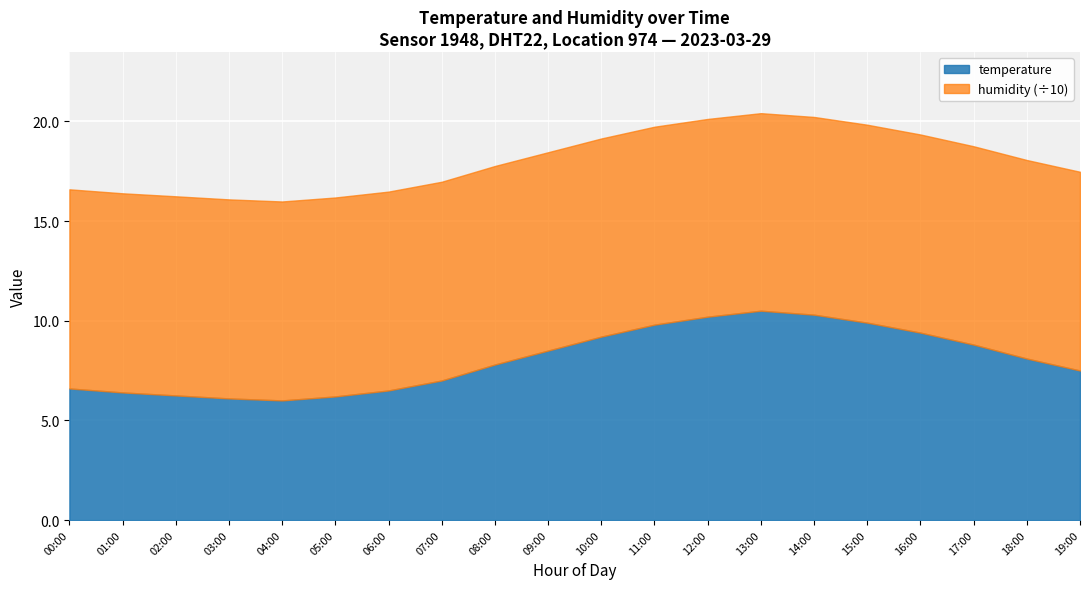

What is the value of the temperature point at the 6th from the left?

6.2